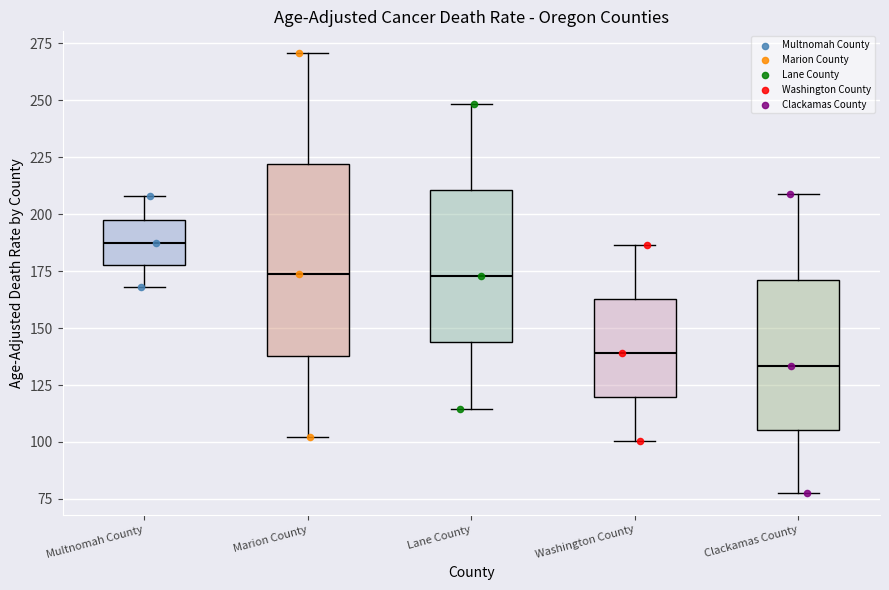

Reading left to right, transcribe this box plot: for each box, give where its median line is, the range the box spans, and where its two whiskers end, as read against the y-axis. The values are not printed on the chart, so give them approximately, as read against the axis.

Multnomah County: median 185, box 180 to 200, whiskers 170 to 210
Marion County: median 175, box 140 to 220, whiskers 100 to 270
Lane County: median 175, box 145 to 210, whiskers 115 to 250
Washington County: median 140, box 120 to 165, whiskers 100 to 185
Clackamas County: median 135, box 105 to 170, whiskers 80 to 210